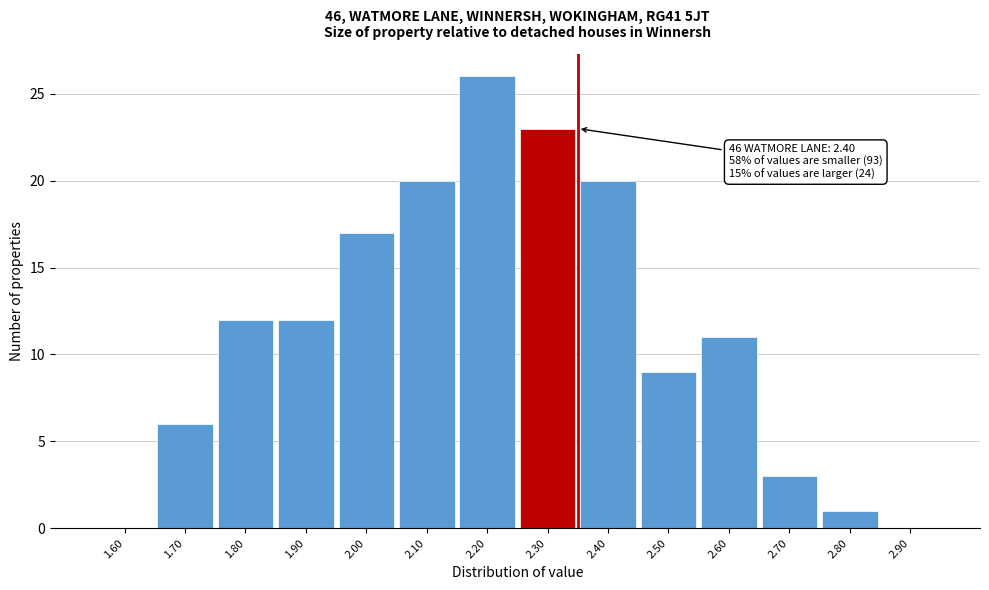

Reading left to right, list all the values displayed in this chart.

1.60=0	1.70=6	1.80=12	1.90=12	2.00=17	2.10=20	2.20=26	2.30=23	2.40=20	2.50=9	2.60=11	2.70=3	2.80=1	2.90=0